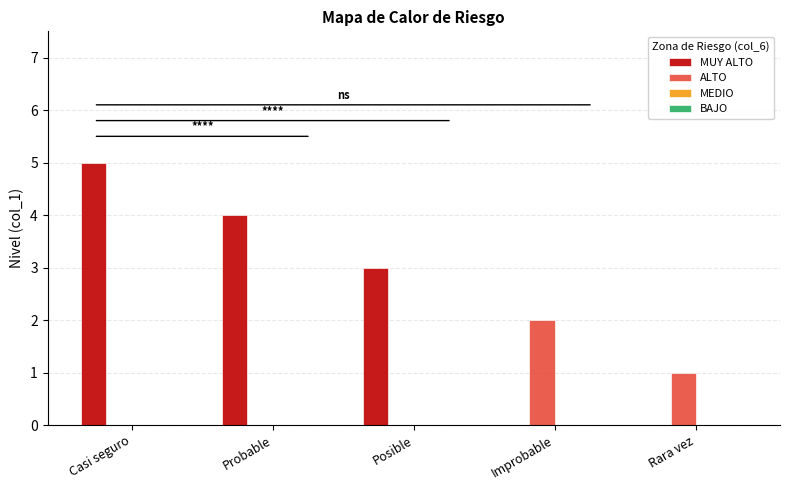

Is it true that ALTO equals 0 at Casi seguro?

True